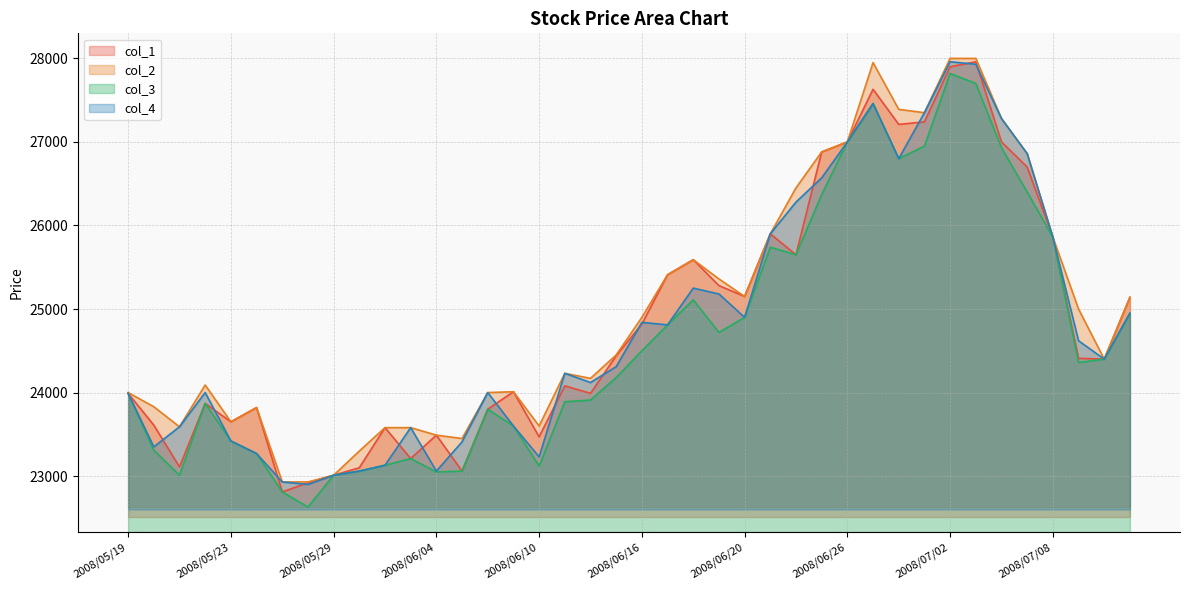

Reading left to right, what are all the values shown in this chart?

col_1: 23990	23610	23110	23870	23650	23820	22810	22920	23010	23100	23580	23210	23490	23060	23800	24010	23470	24080	23990	24440	24820	25410	25590	25280	25150	25900	25650	26880	27000	27630	27210	27240	27900	27960	27000	26700	25860	24410	24400	25140
col_2: 24000	23830	23590	24090	23650	23820	22930	22930	23010	23300	23580	23580	23490	23450	24000	24010	23600	24230	24170	24450	24900	25410	25590	25360	25150	25900	26450	26880	27000	27950	27390	27350	28000	28000	27280	26860	25860	25000	24400	25140
col_3: 23990	23310	23010	23870	23420	23270	22810	22630	23010	23060	23130	23210	23050	23060	23800	23600	23120	23890	23910	24180	24500	24810	25110	24720	24900	25740	25650	26370	27000	27460	26800	26950	27820	27700	26930	26400	25860	24360	24400	24950
col_4: 23990	23350	23590	24000	23420	23270	22930	22900	23010	23060	23130	23580	23060	23410	24000	23600	23230	24230	24120	24310	24840	24810	25250	25180	24900	25900	26280	26570	27000	27460	26800	27350	27960	27930	27280	26860	25860	24620	24400	24950